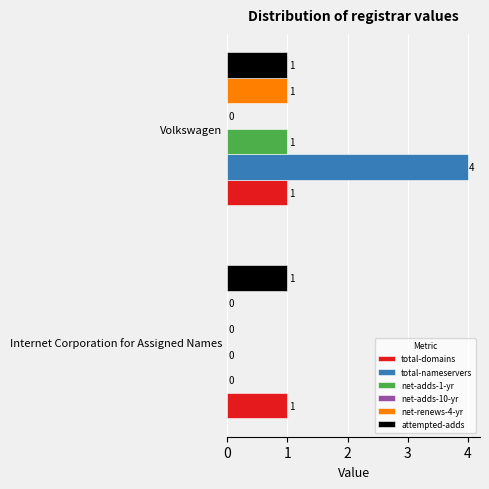

What is the maximum value shown in the chart?

4